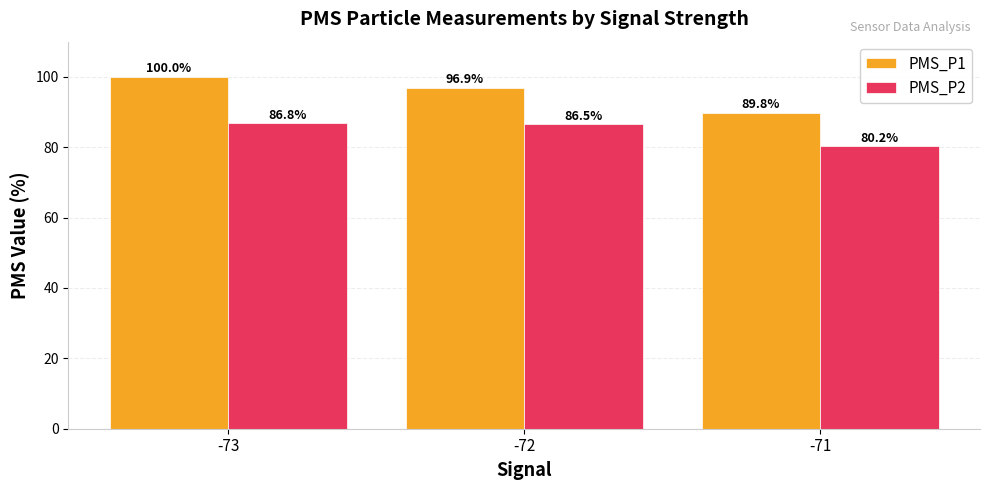

What is the value of the PMS_P1 bar at the 1st from the left?

100.0